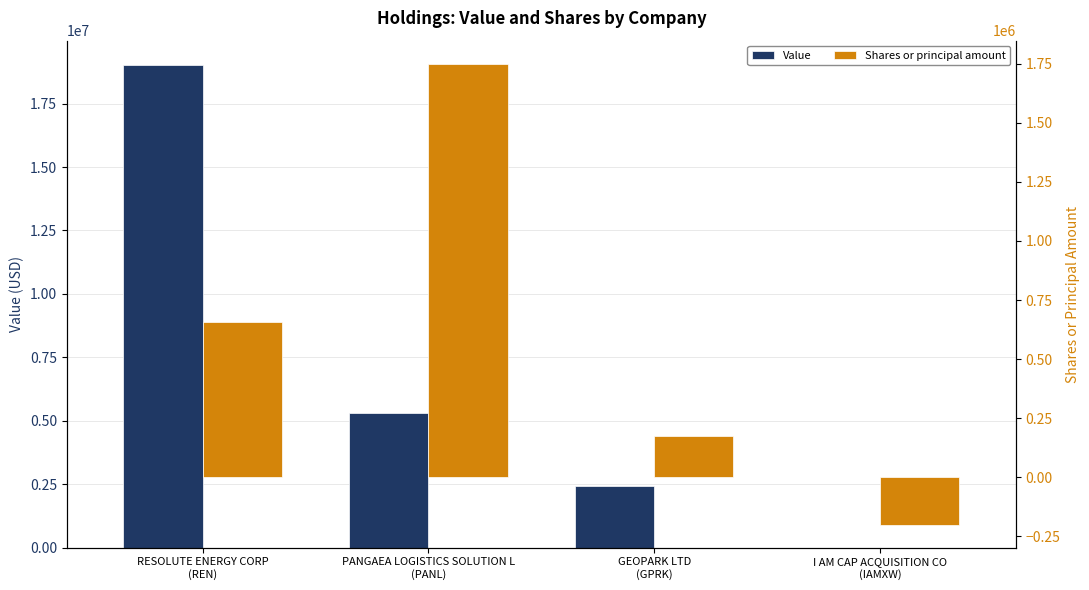

Reading left to right, extract all data points from this chart.

Value: 19028000	5302000	2441000	0
Shares or principal amount: 656595	1749767	176654	-200000